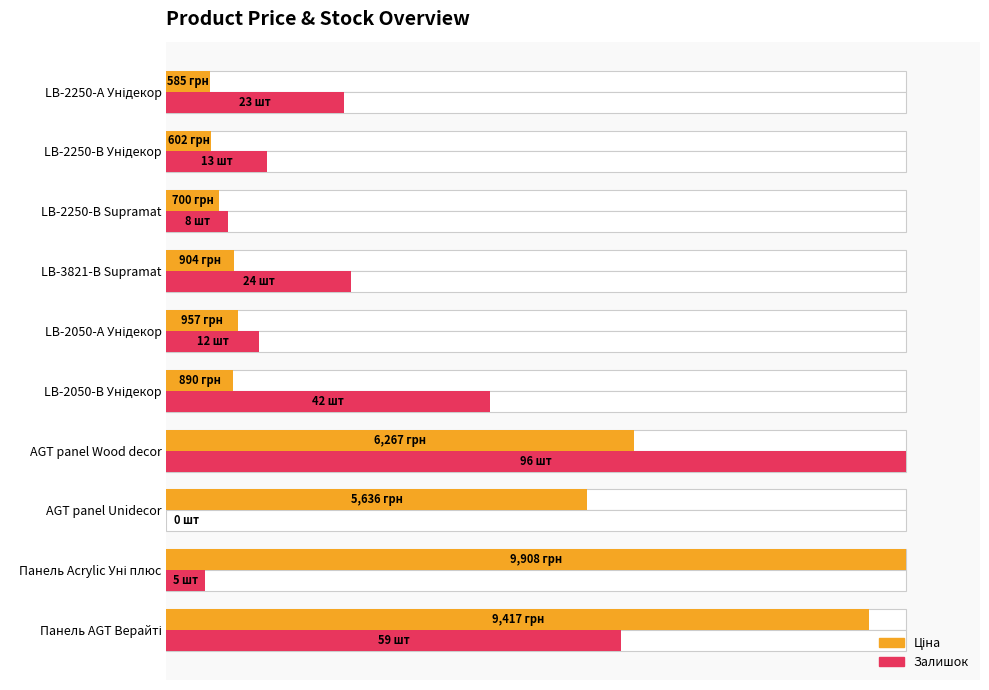

How many values in Залишок are above zero?

9